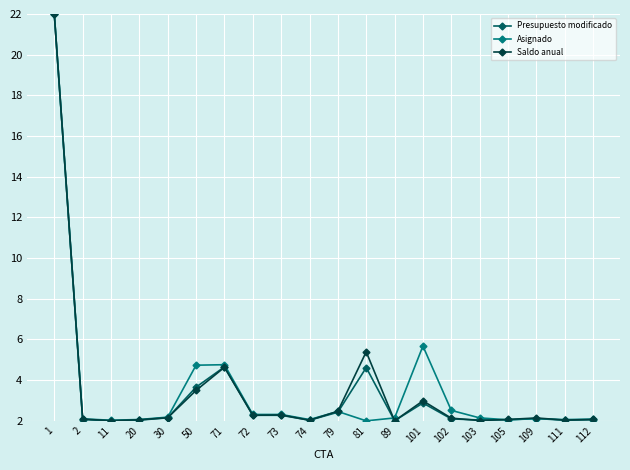

What is the difference between the maximum and minimum values in the Saldo anual series?

20.0